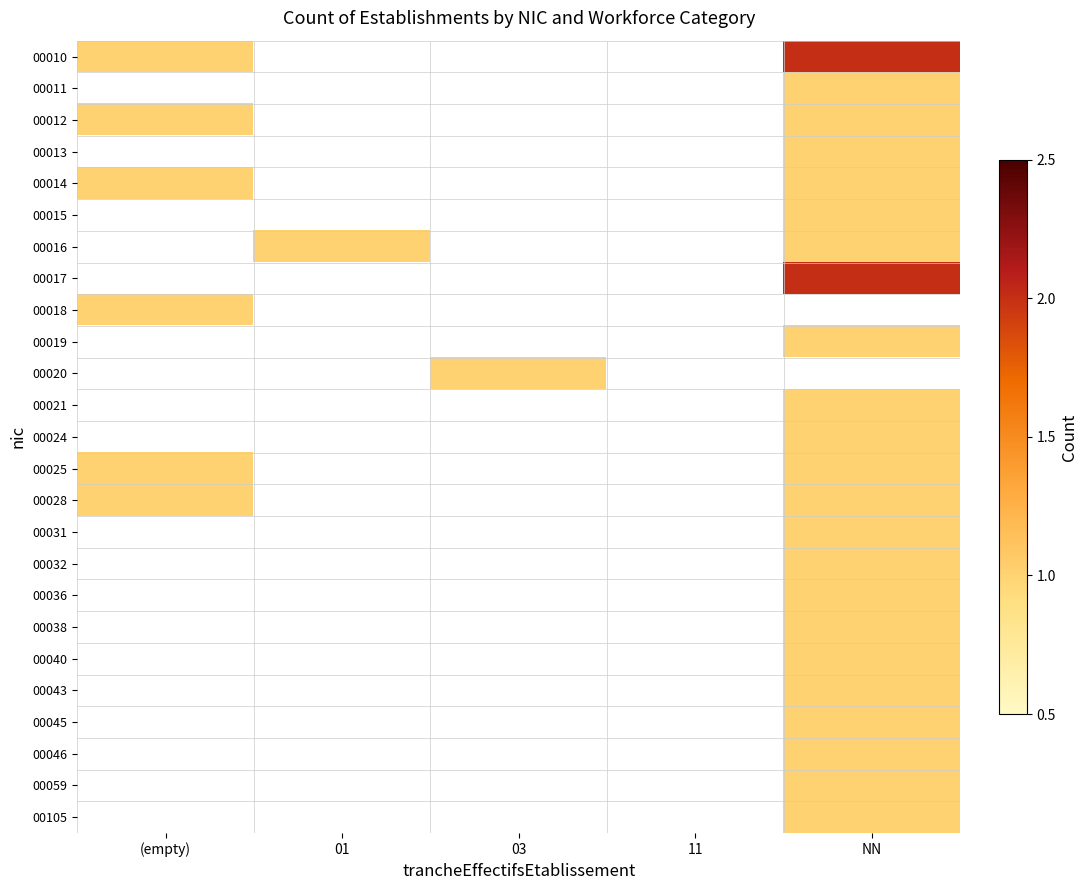

Where is 00010 nearest to the value 1?

(empty)